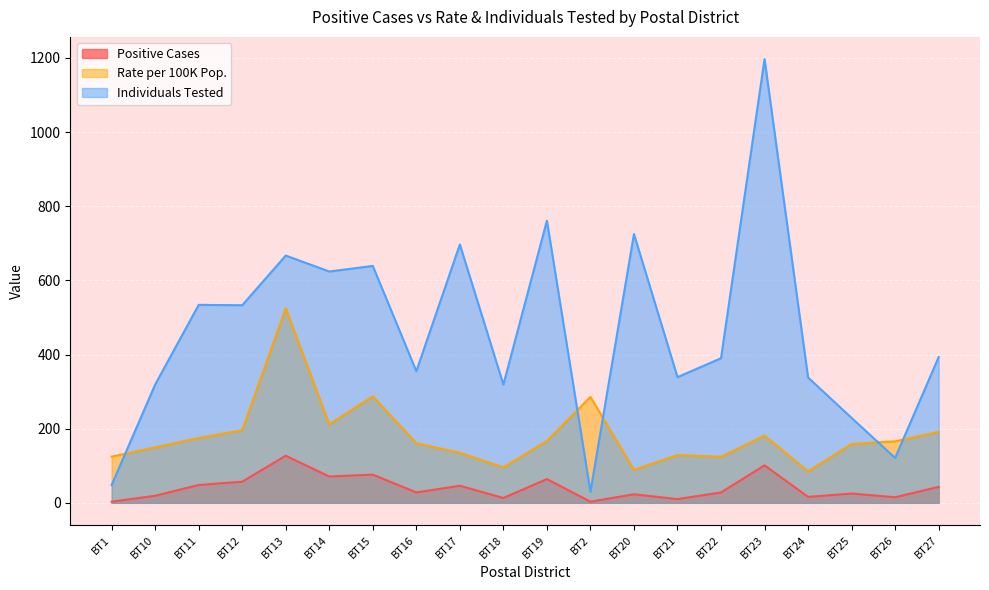

Is it true that Individuals Tested equals 477.5 at BT24?

False